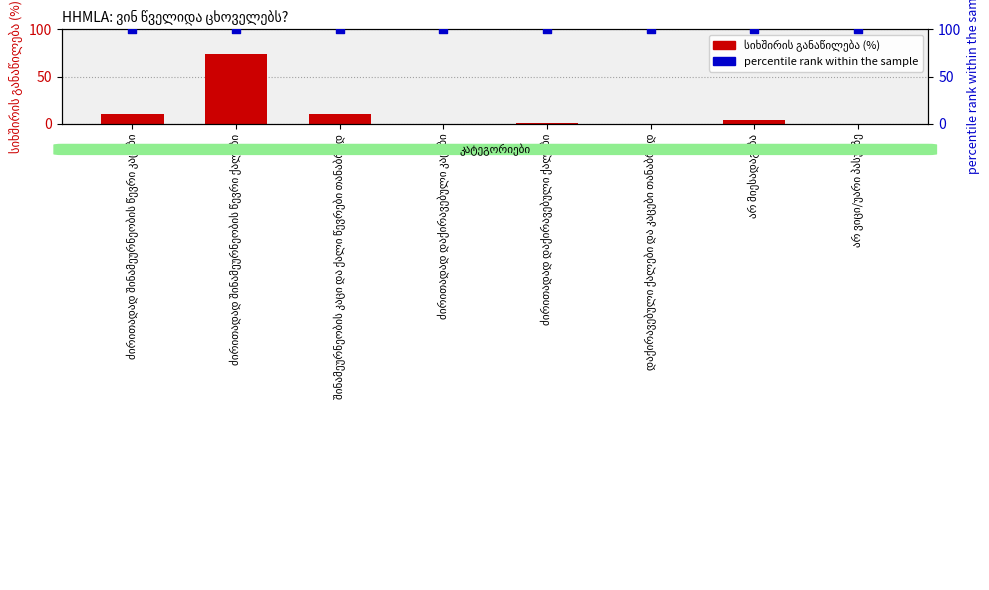

What is the total value across all series at არ მიესადაგება?

104